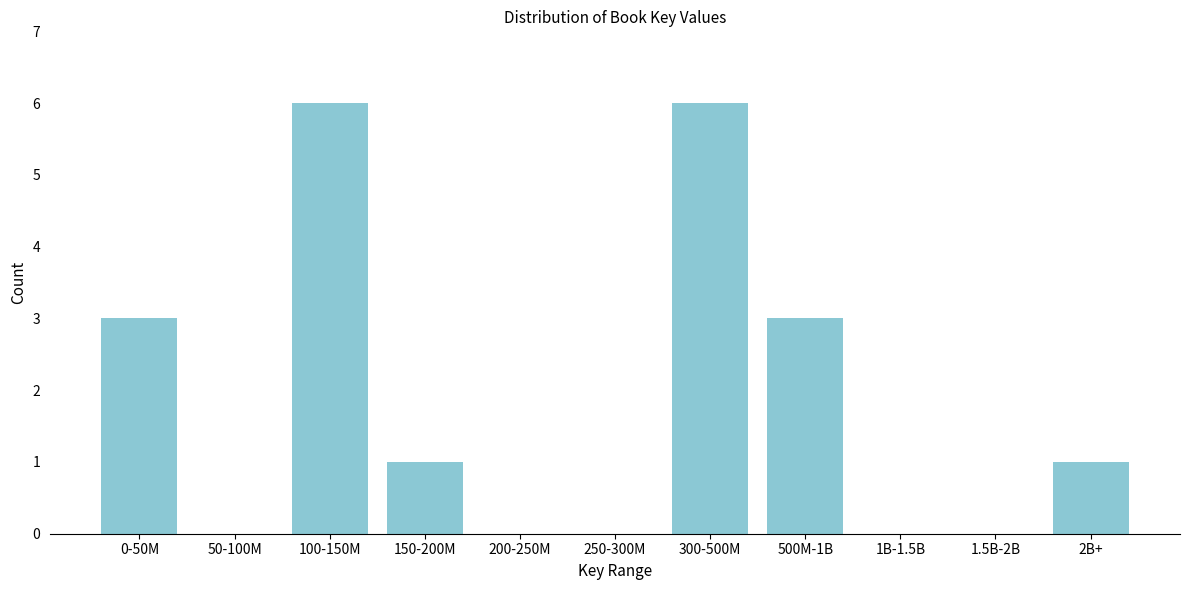

Reading right to left, transcribe all the data shown in this chart.

2B+=1	1.5B-2B=0	1B-1.5B=0	500M-1B=3	300-500M=6	250-300M=0	200-250M=0	150-200M=1	100-150M=6	50-100M=0	0-50M=3